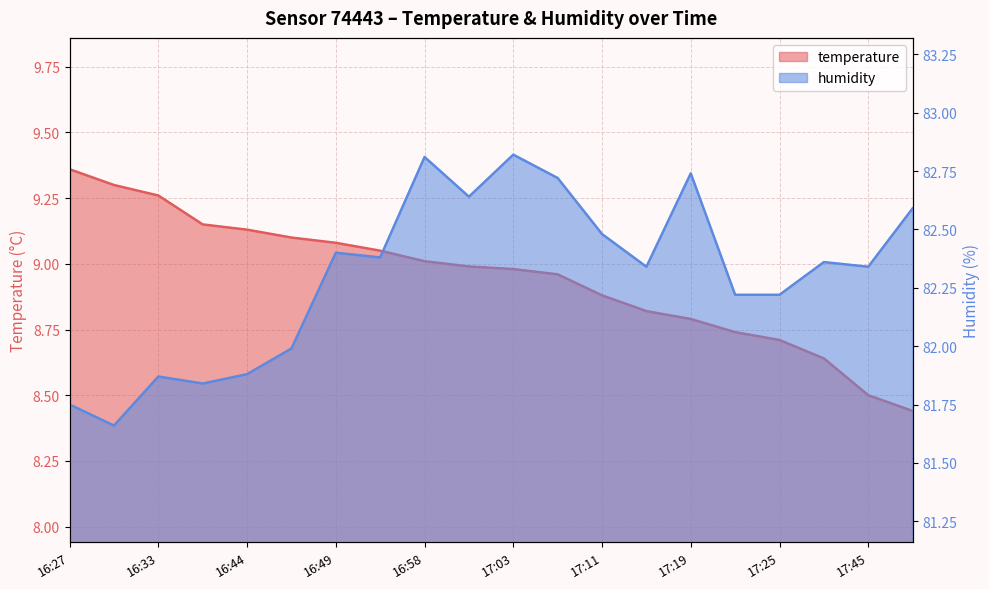

True or false: temperature and humidity cross at least once.

False